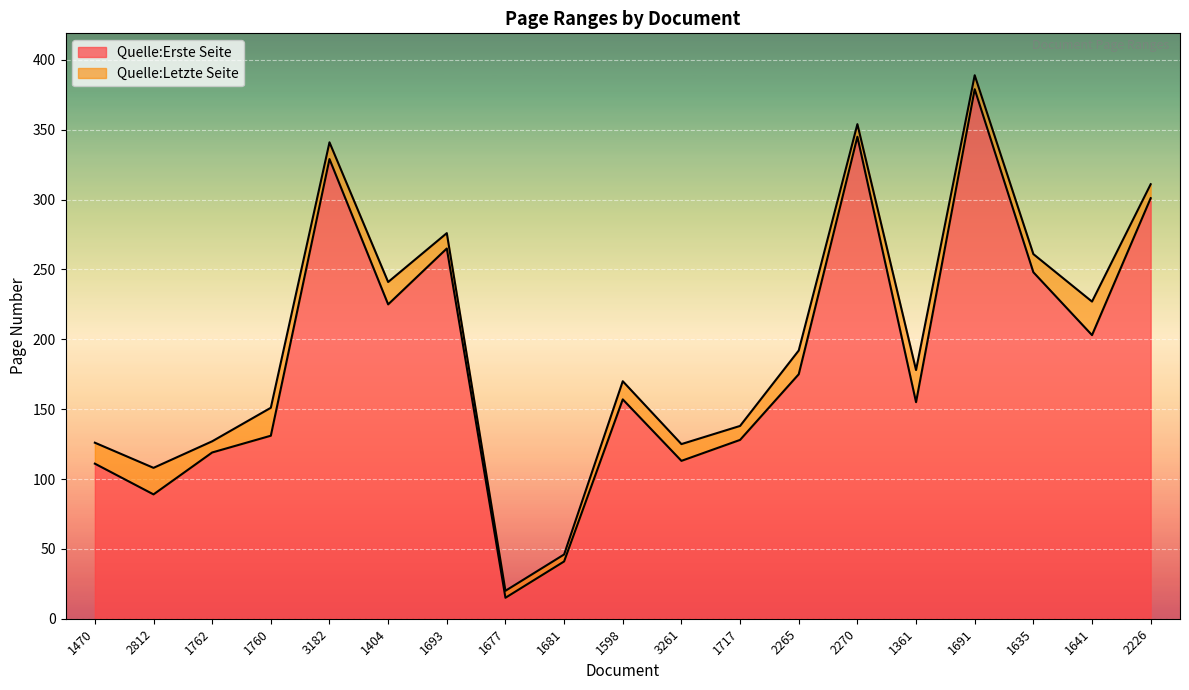

Rank the series by their average value, from highest to lowest.

Quelle:Letzte Seite, Quelle:Erste Seite